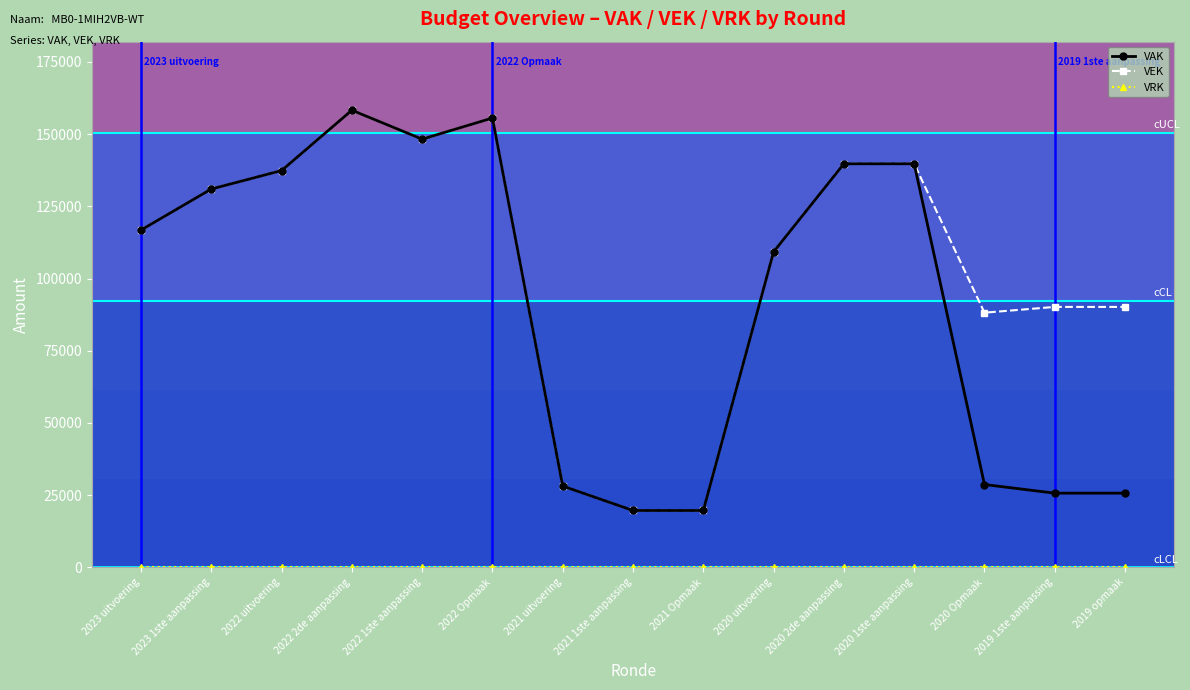

At how many categories does at least one series exceed 147311?

3